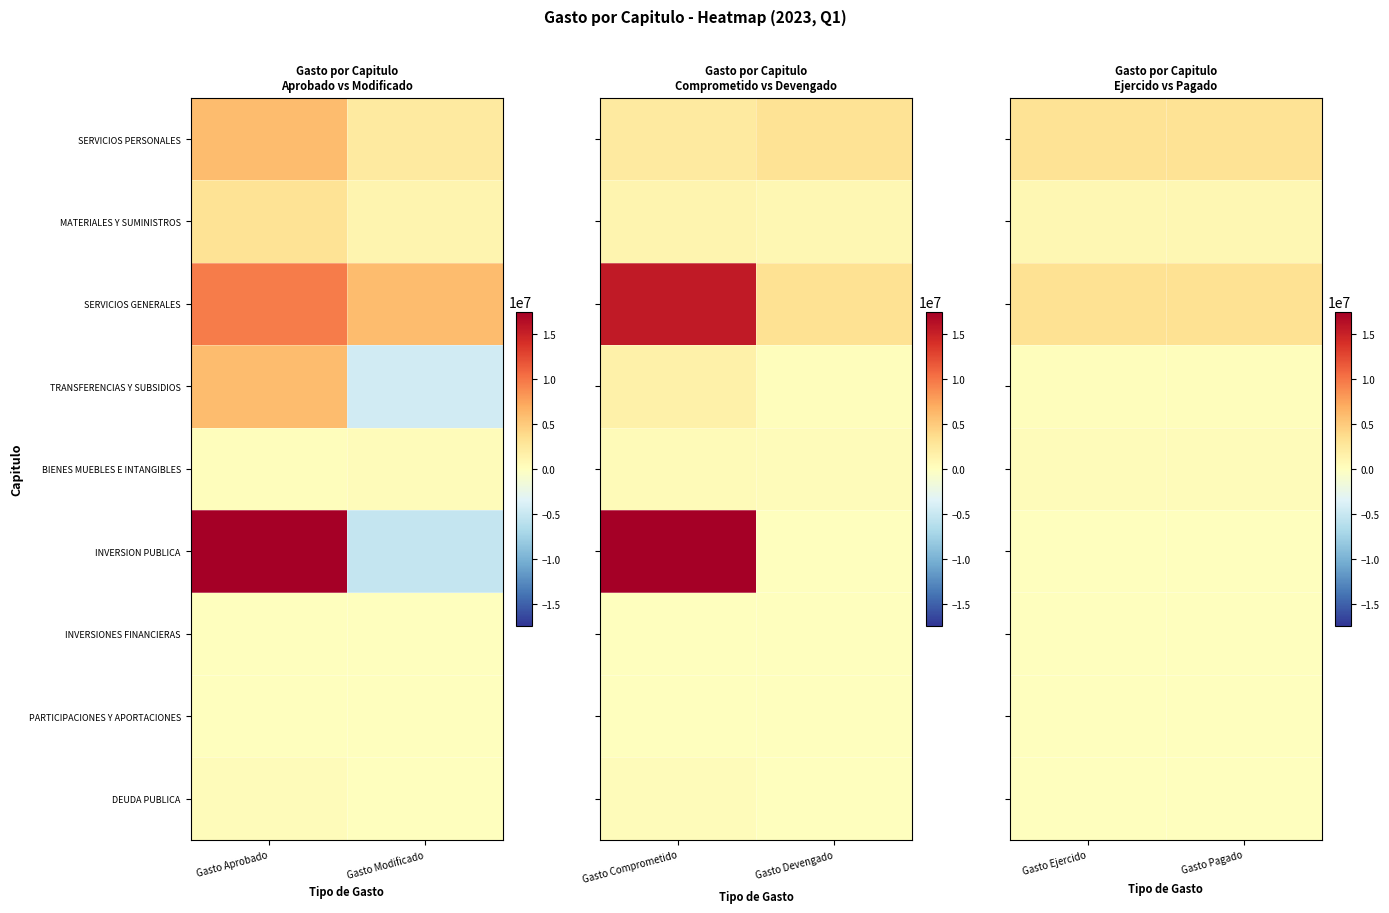

The TRANSFERENCIAS Y SUBSIDIOS series shows 269987.3 at Gasto Pagado. True or false?

False